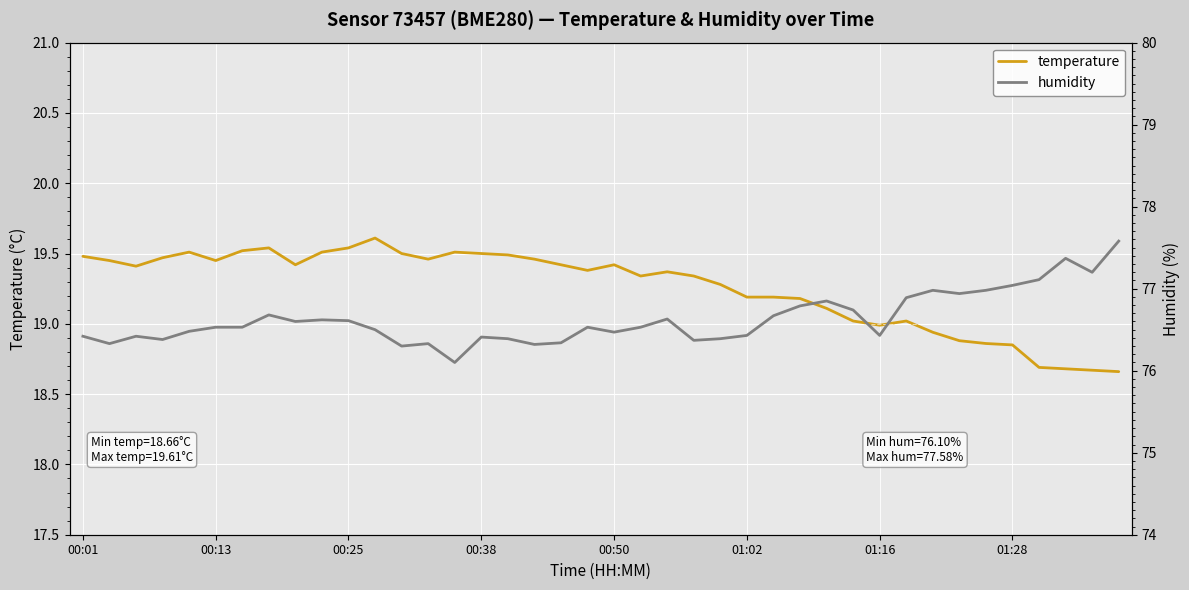

True or false: temperature and humidity cross at least once.

False